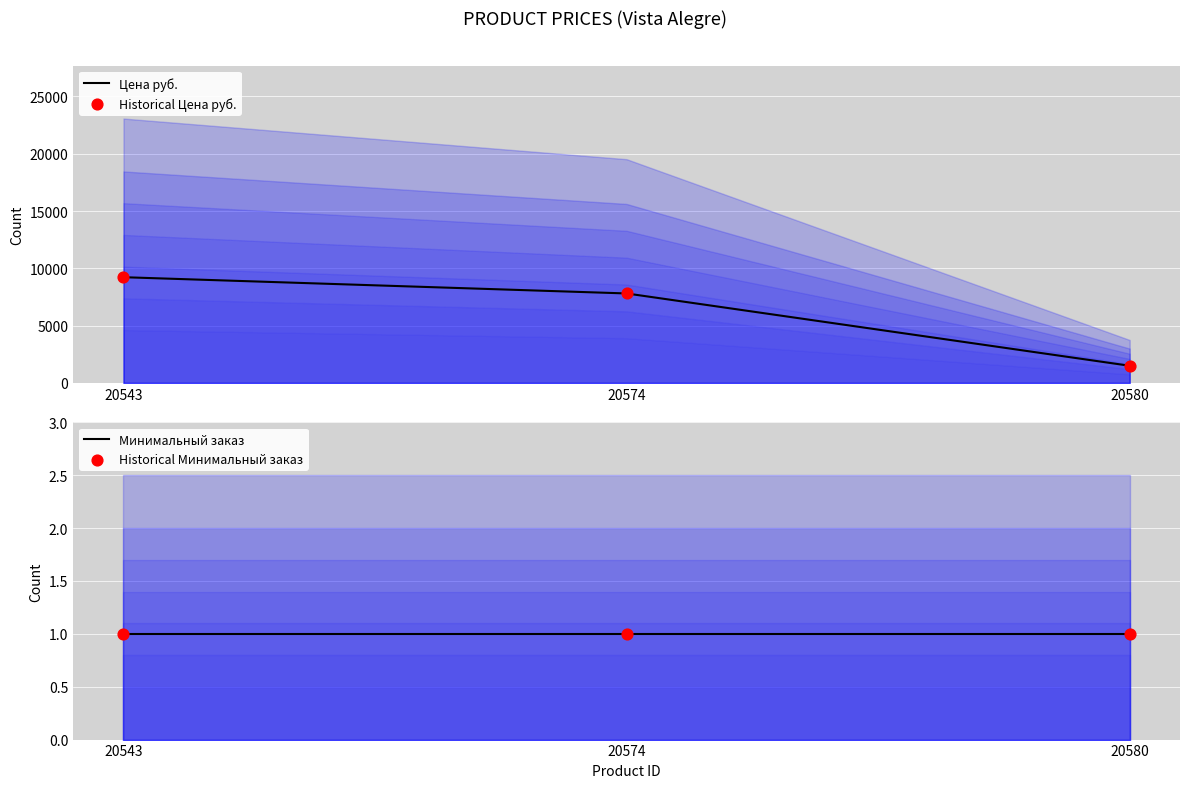

What is the total value across all series at 20580?

3002